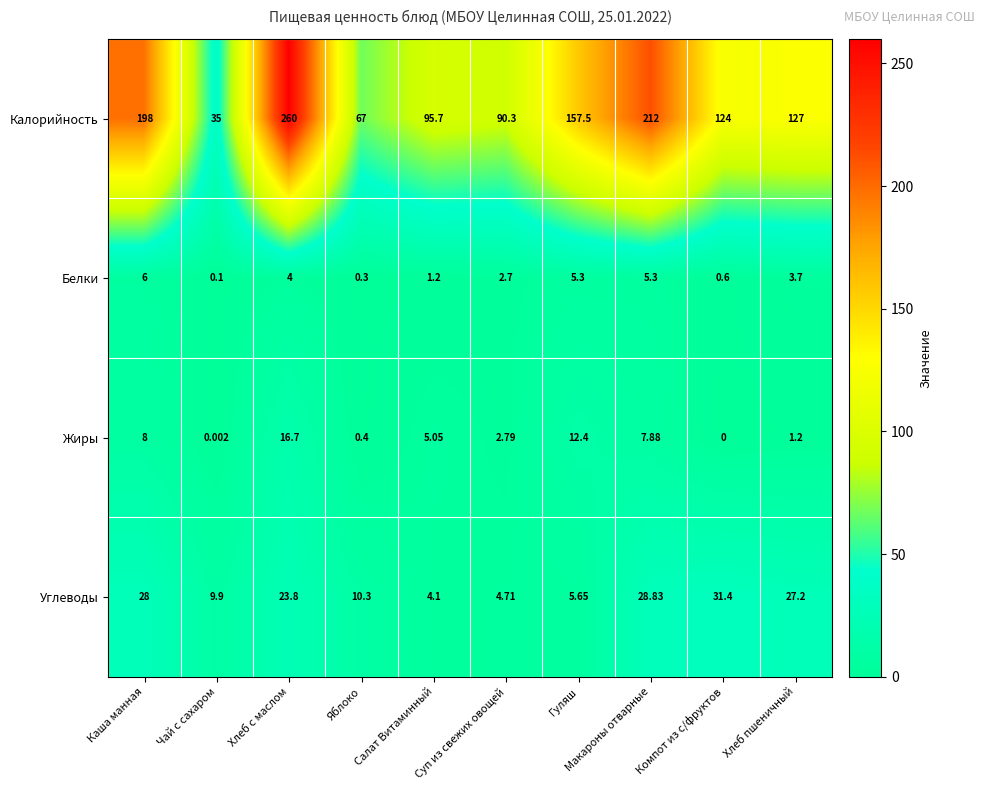

Rank the series by their maximum value, from lowest to highest.

Белки, Жиры, Углеводы, Калорийность